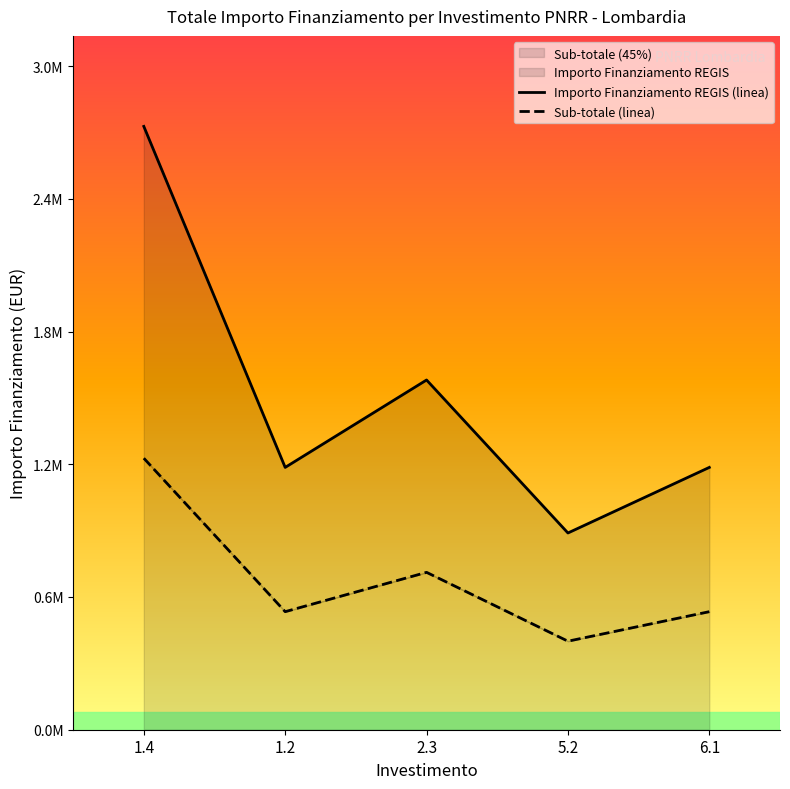

True or false: Sub-totale (linea) and Importo Finanziamento REGIS (linea) intersect in this chart.

False